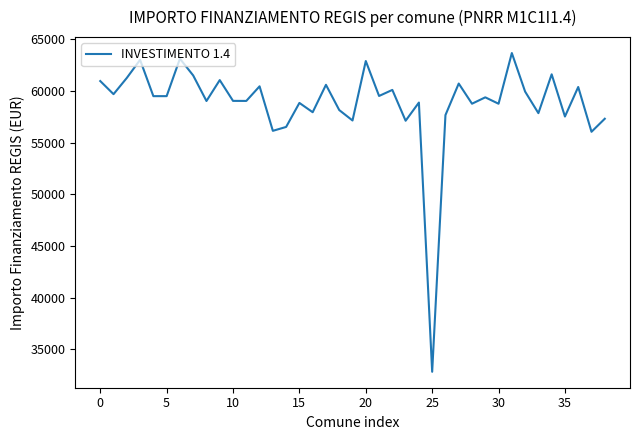

How many interior local peaks (higher than both neighbors) does the data have?

14